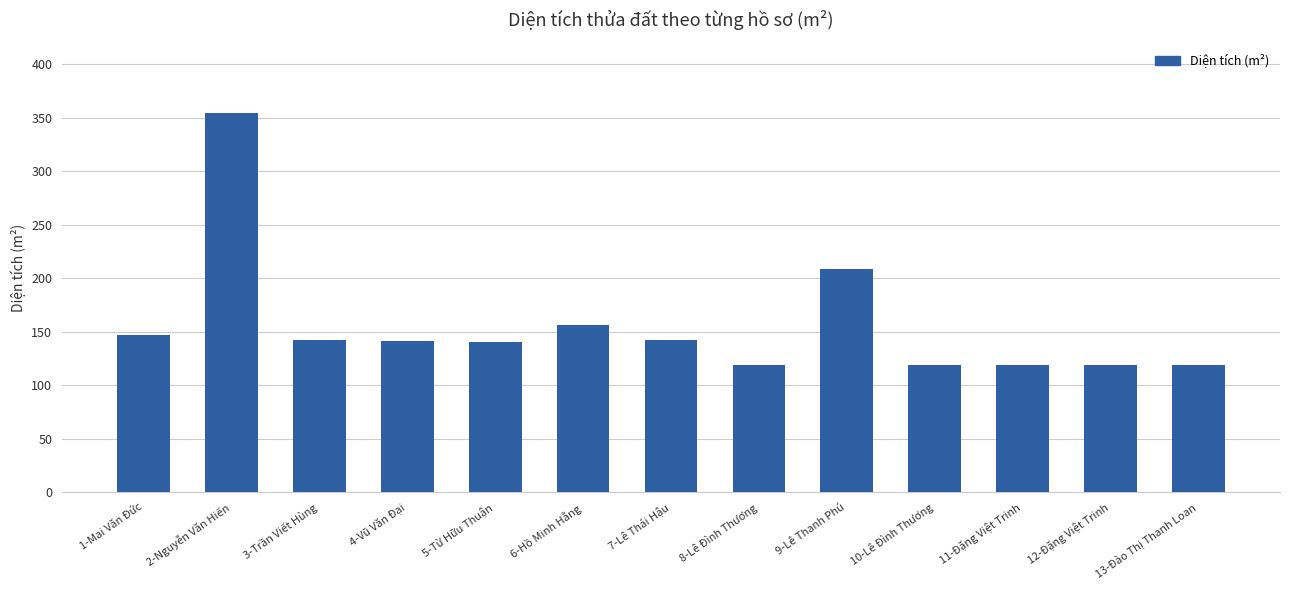

What is the average value?

155.9